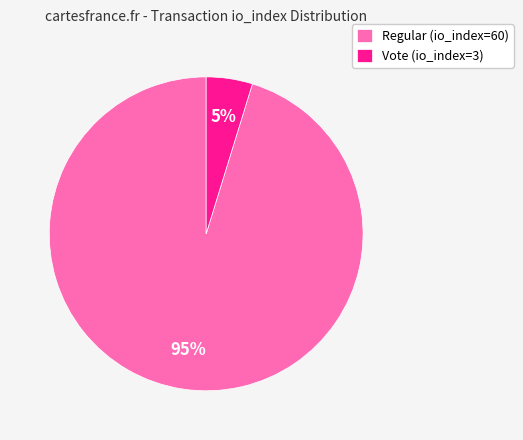

Rank the categories by value from highest to lowest.

Regular (io_index=60), Vote (io_index=3)